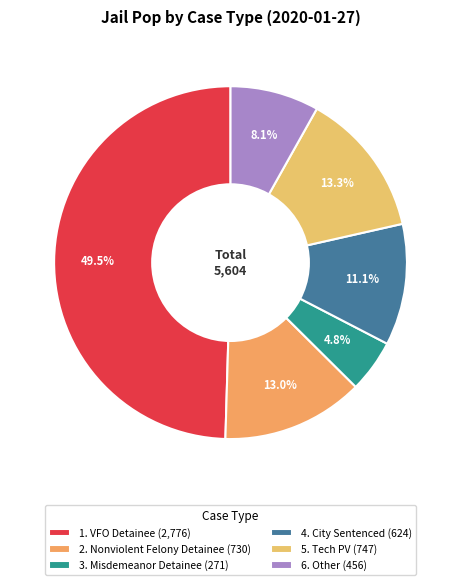

How many segments does this pie chart have?

6